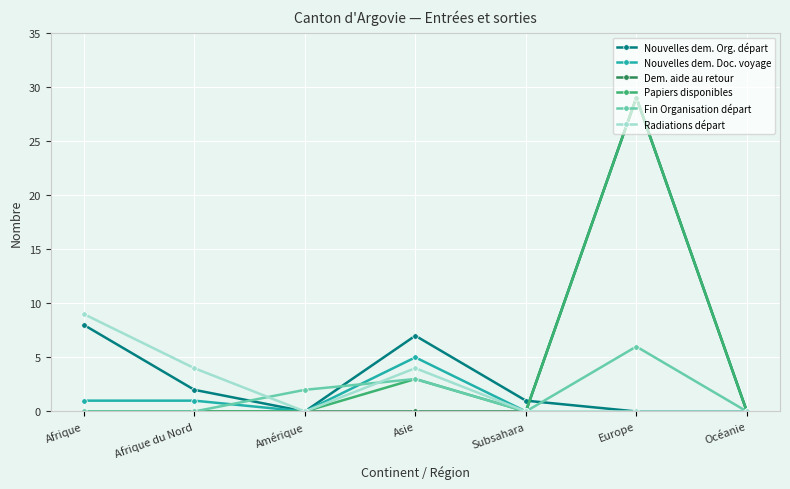

How many categories are shown in the chart?

7